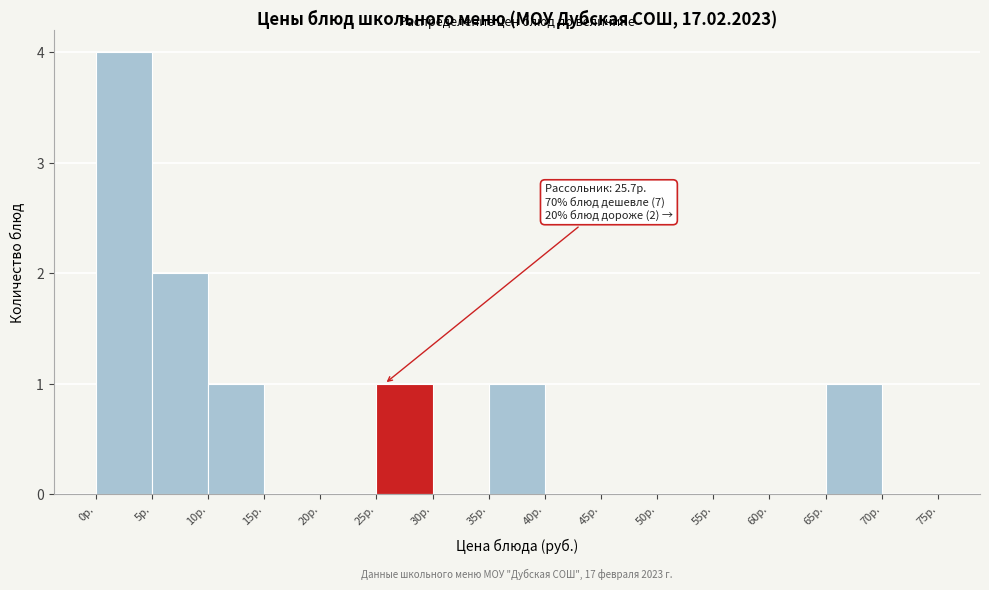

Over which range of the x-axis is the bar tallest?

0 to 5